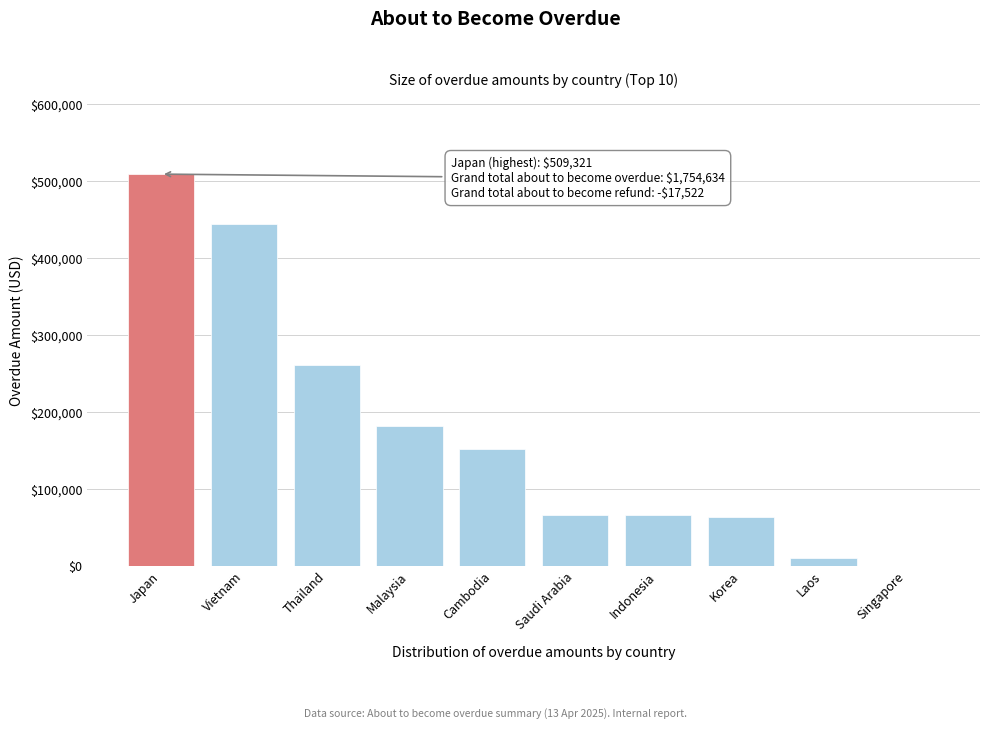

What is the approximate value at Saudi Arabia?

66480.0